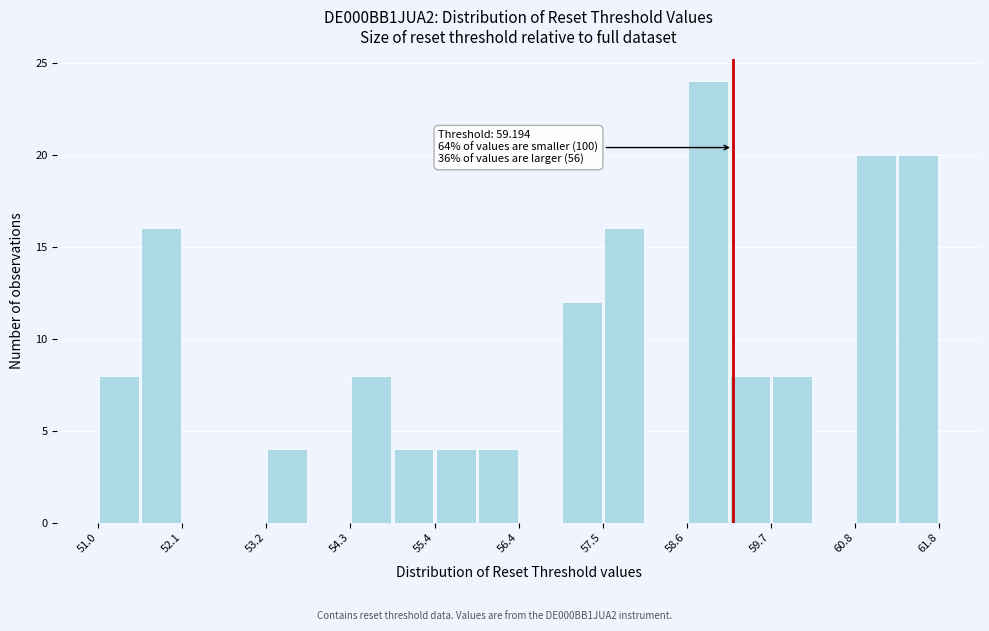

Around what value on the x-axis is the tallest bar? Give the approximate position of its centre, as read against the axis.

58.8